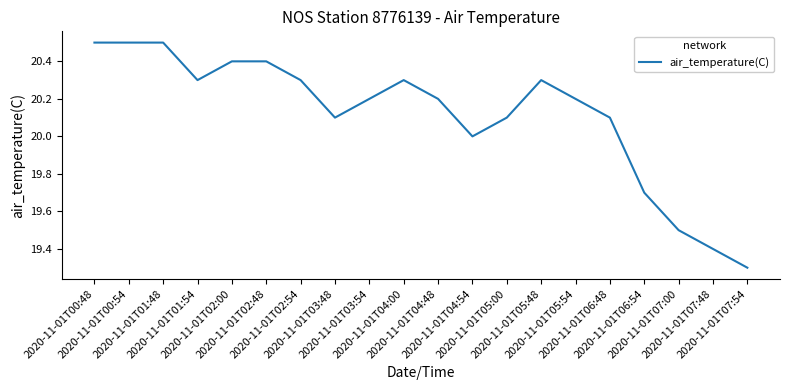

What is the minimum value shown in the chart?

19.3